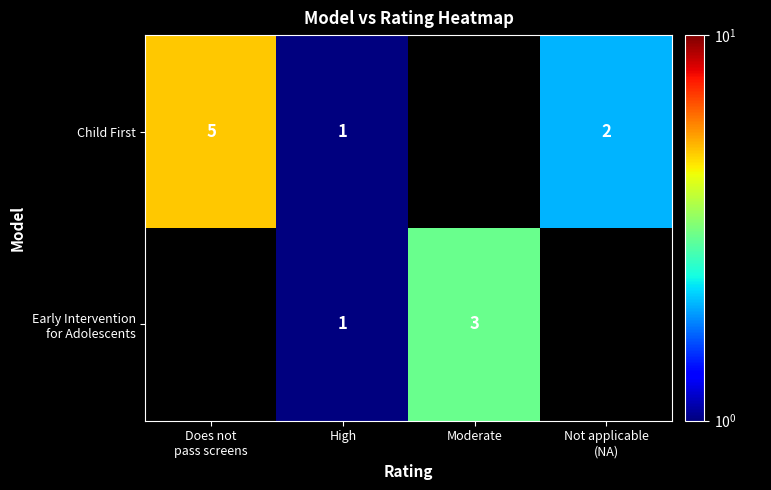

At which label does Child First reach its peak?

Does not pass screens